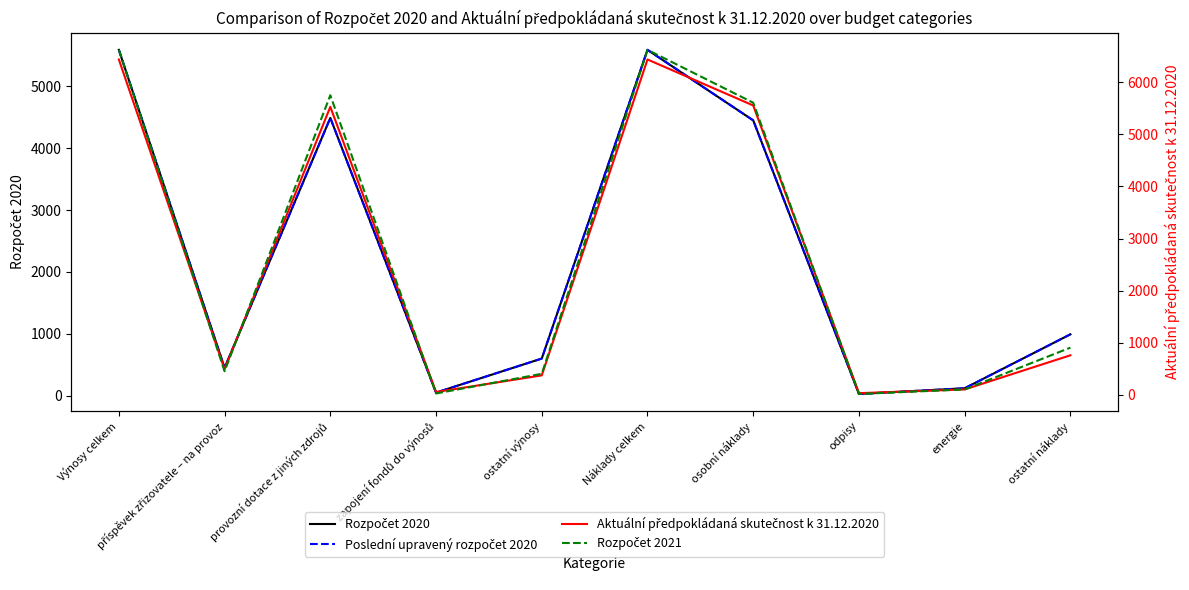

What are all the series names shown in the legend?

Rozpočet 2020, Poslední upravený rozpočet 2020, Aktuální předpokládaná skutečnost k 31.12.2020, Rozpočet 2021